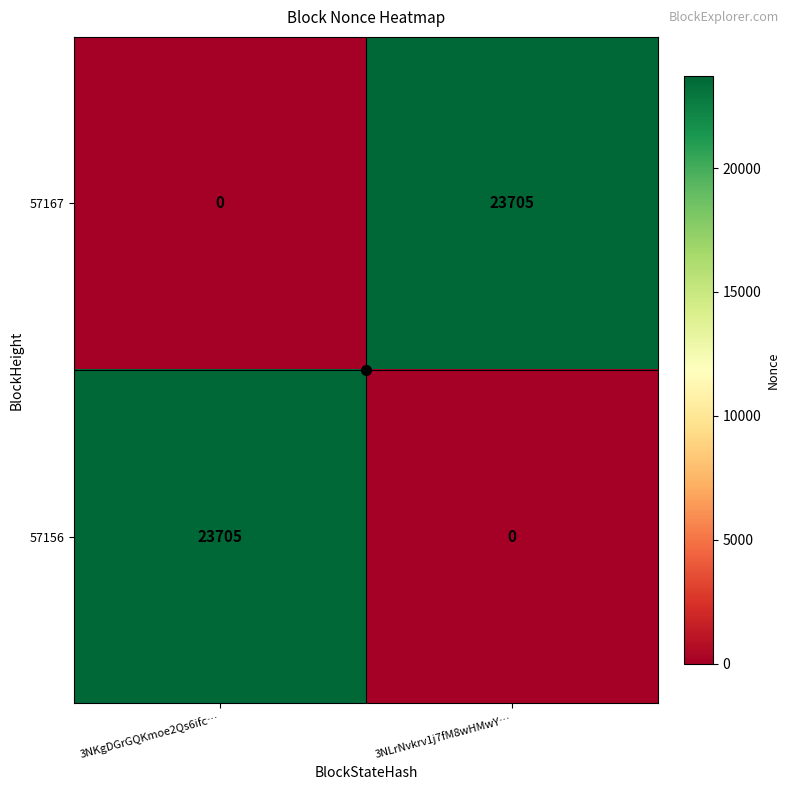

What is the difference between the maximum and minimum values in the 57167 series?

23705